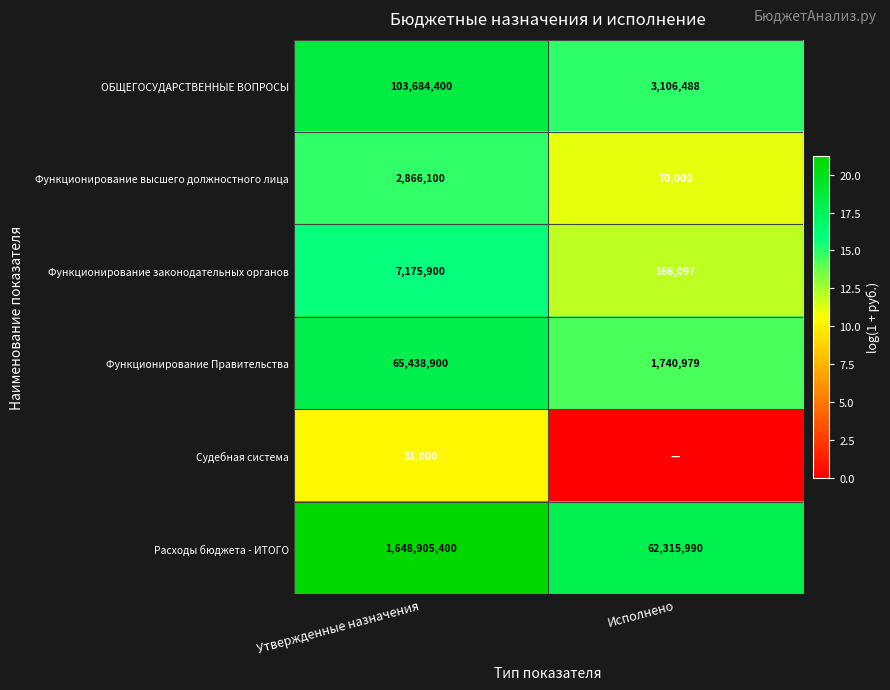

What is the difference between the maximum and minimum values in the Функционирование Правительства series?

63697921